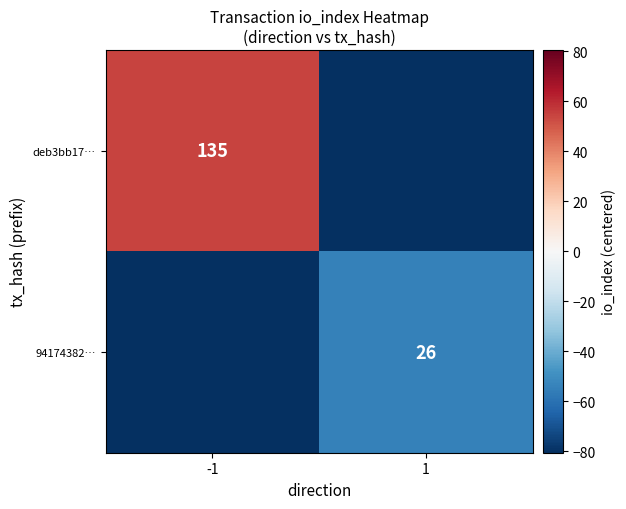

The deb3bb17… series shows 135.0 at -1. True or false?

True